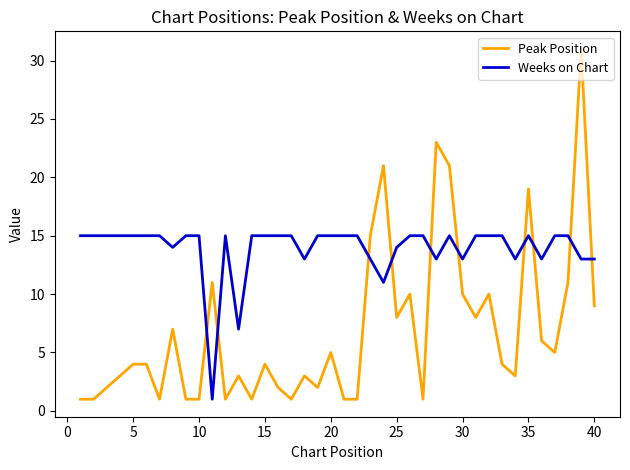

List the series in order of their overall mean, lowest first.

Peak Position, Weeks on Chart